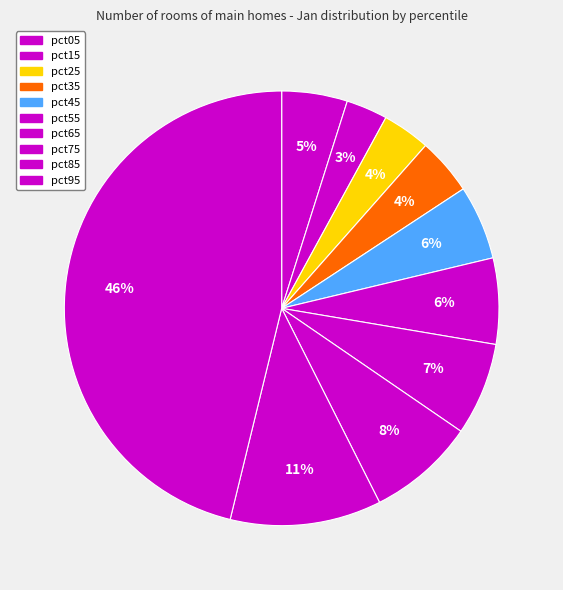

The pct05 slice represents 5% of the pie. True or false?

True